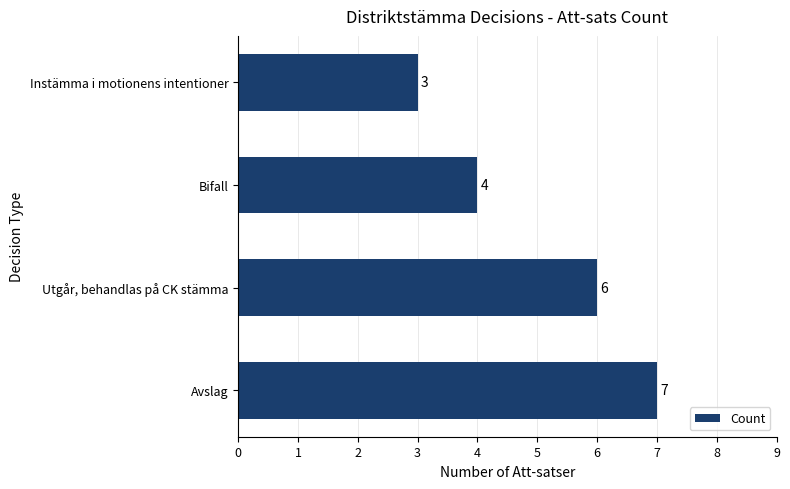

What is the difference between the maximum and minimum values?

4